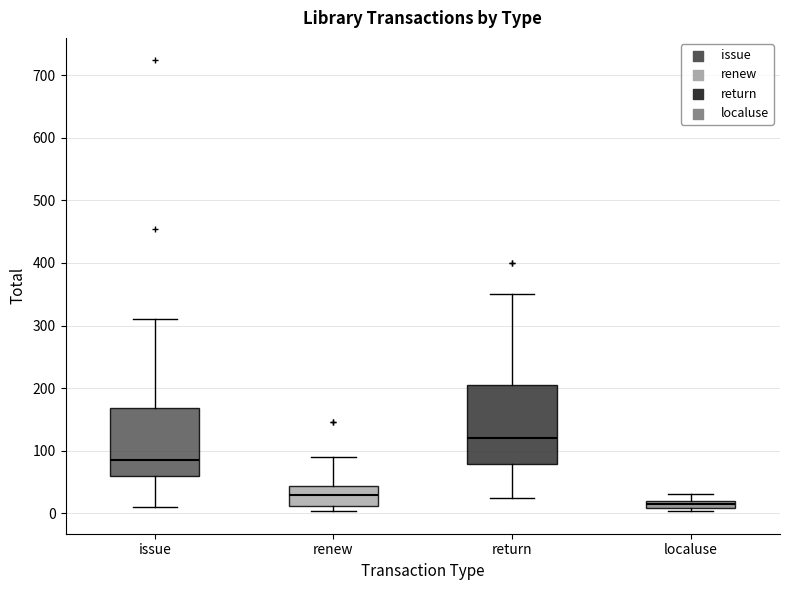

Comparing the boxes themselves (not the whiskers), which one is the tallest?

return